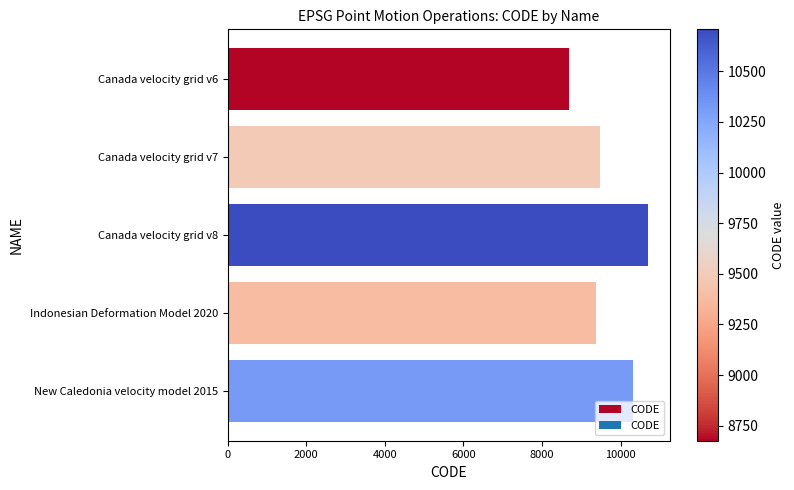

Are the bars grouped side by side (vs. stacked)?

No